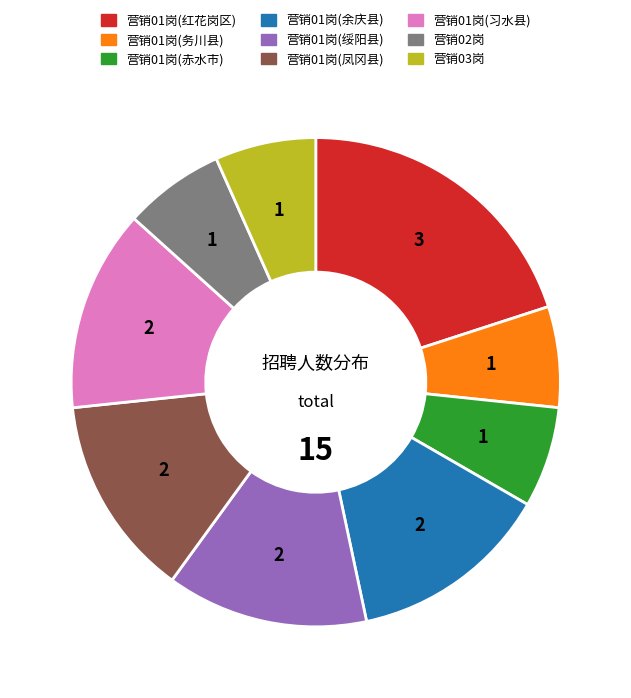

Combined, do 营销03岗 and 营销01岗(余庆县) account for over 50%?

No